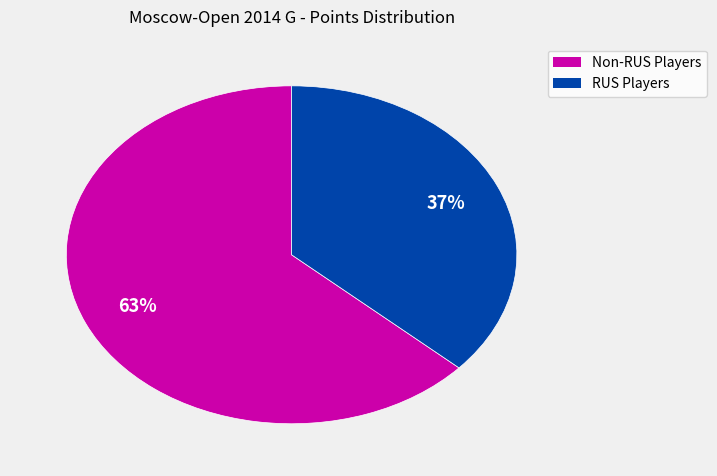

Does any single category account for the majority?

Yes